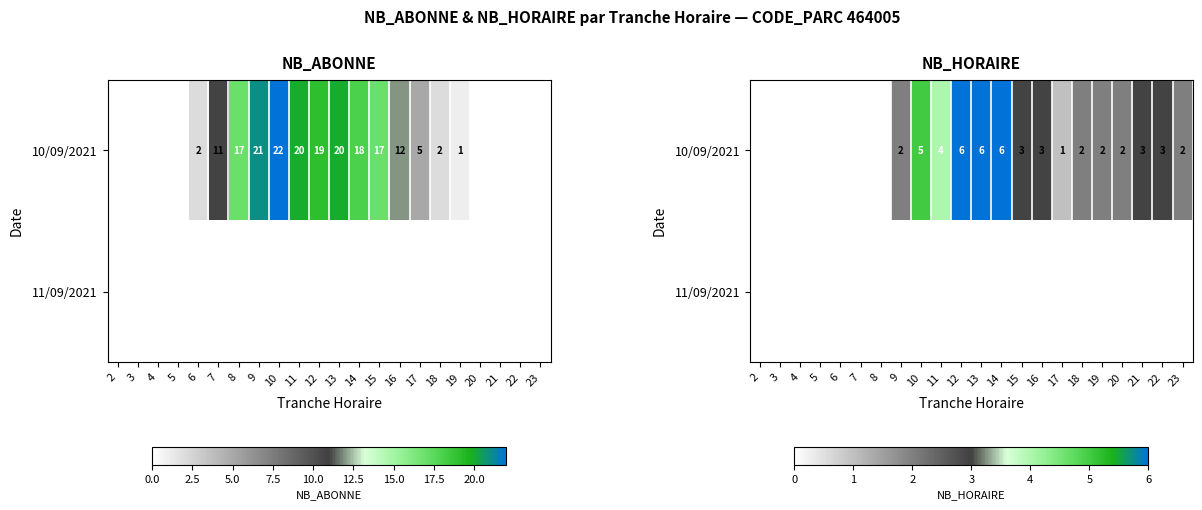

How many values in 10/09/2021 are above zero?

15